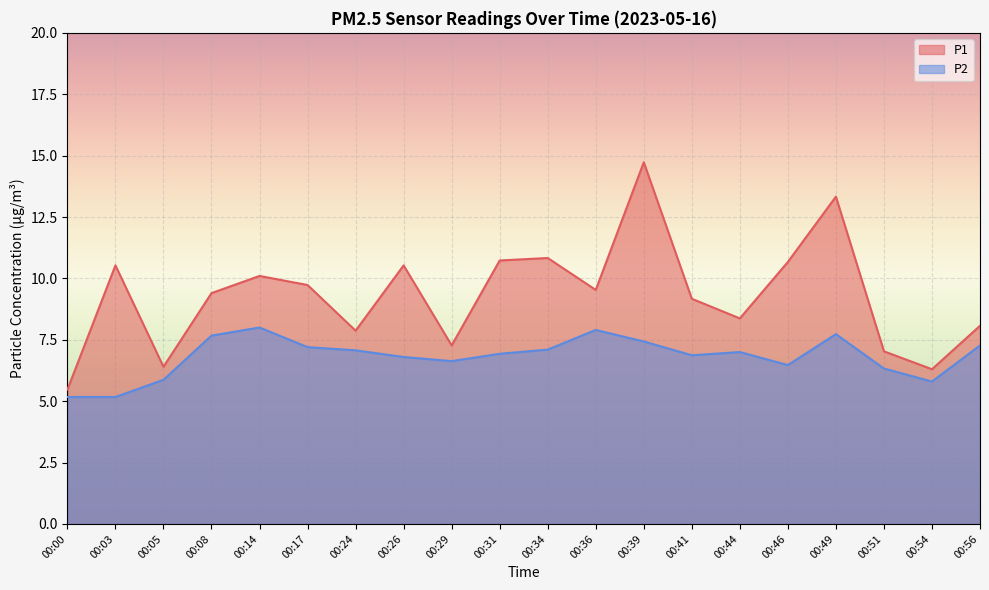

The P1 series shows 7.9 at 00:24. True or false?

True